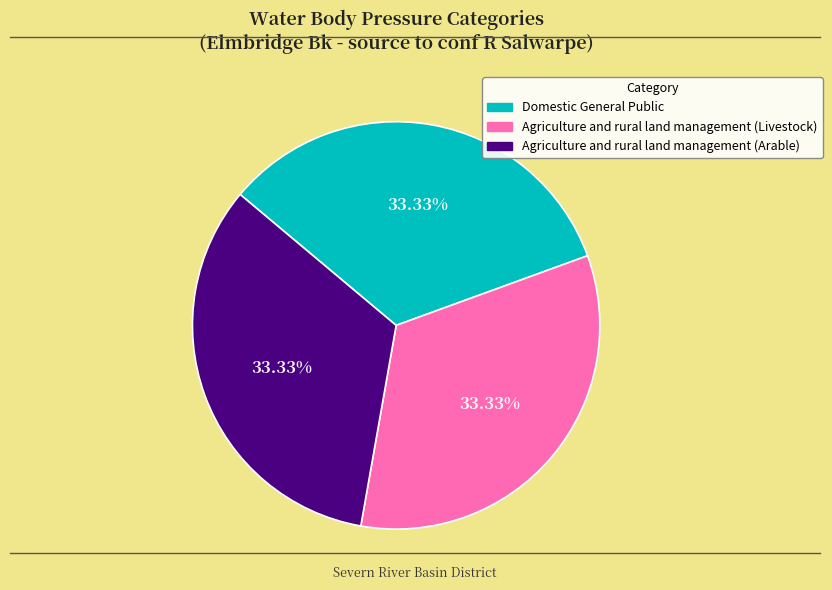

What is the total percentage of Domestic General Public and Agriculture and rural land management (Livestock)?

66.7%